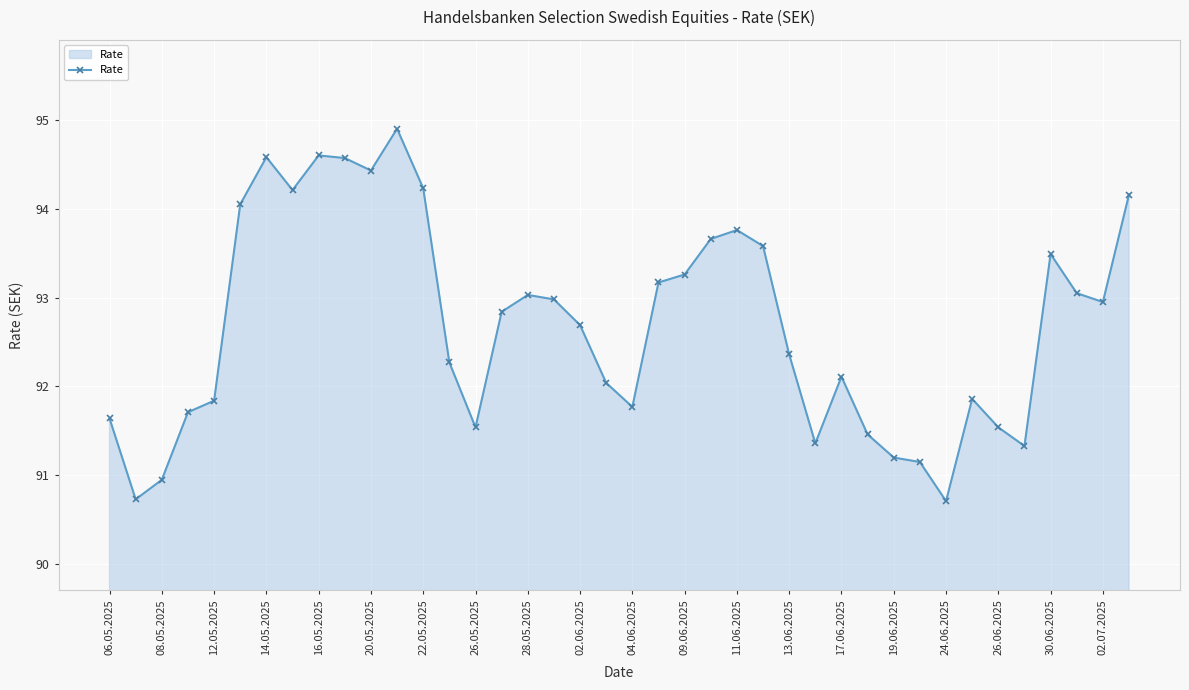

What is the maximum value shown in the chart?

94.9